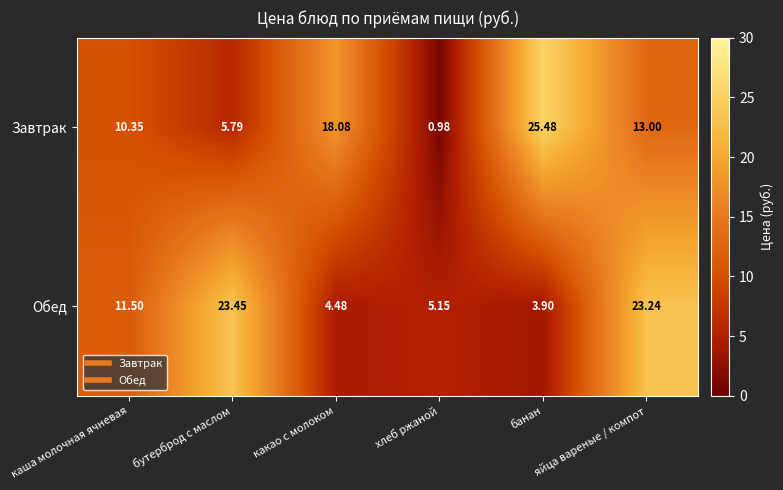

List the series in order of their overall mean, lowest first.

Обед, Завтрак